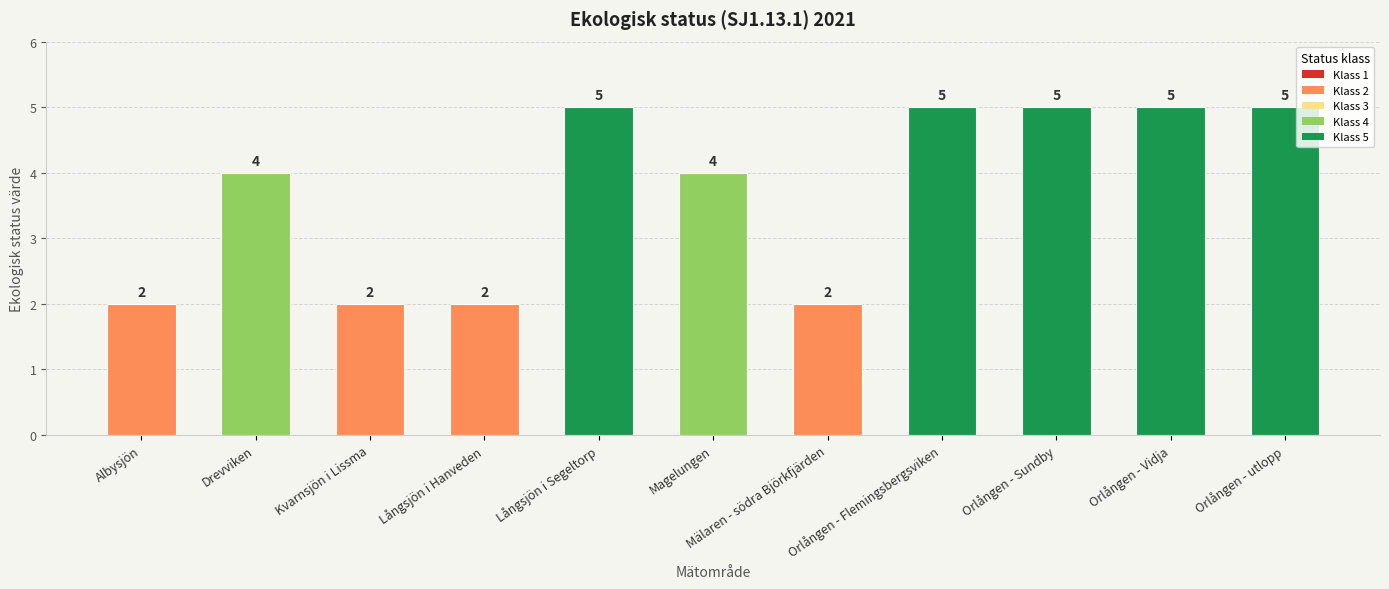

True or false: the data shows 5 at Långsjön i Segeltorp.

True